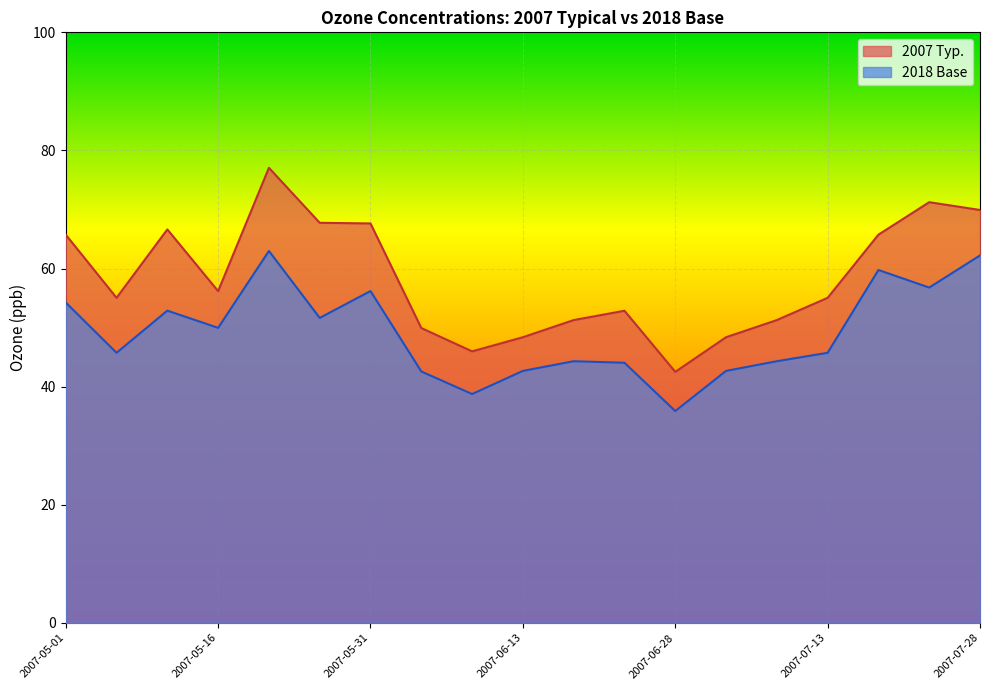

True or false: 2018 Base and 2007 Typ. intersect in this chart.

False